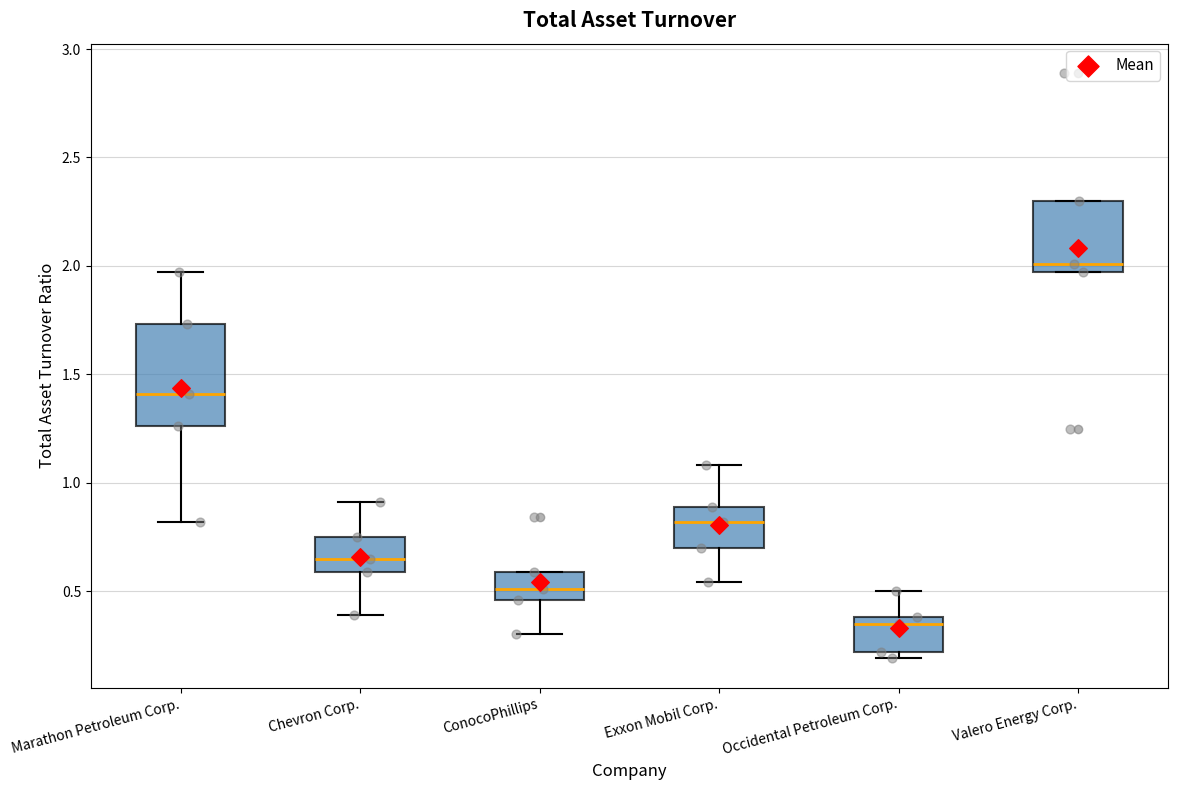

Where does the upper whisker of the box for Exxon Mobil Corp. end on the y-axis? The values are not printed on the chart, so give them approximately, as read against the axis.

1.10